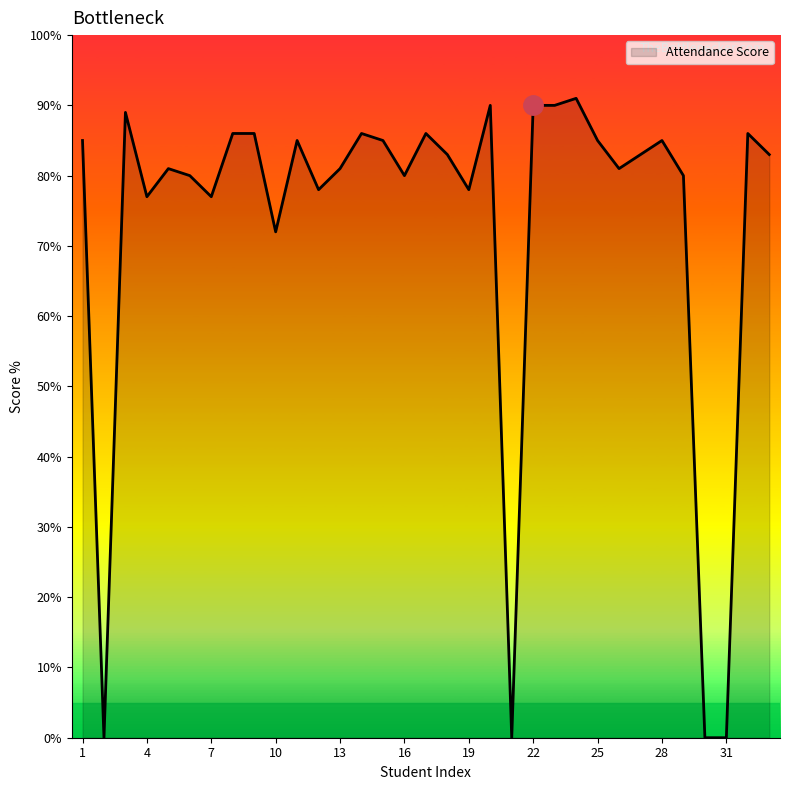

What is the difference between the maximum and minimum values?

91.0